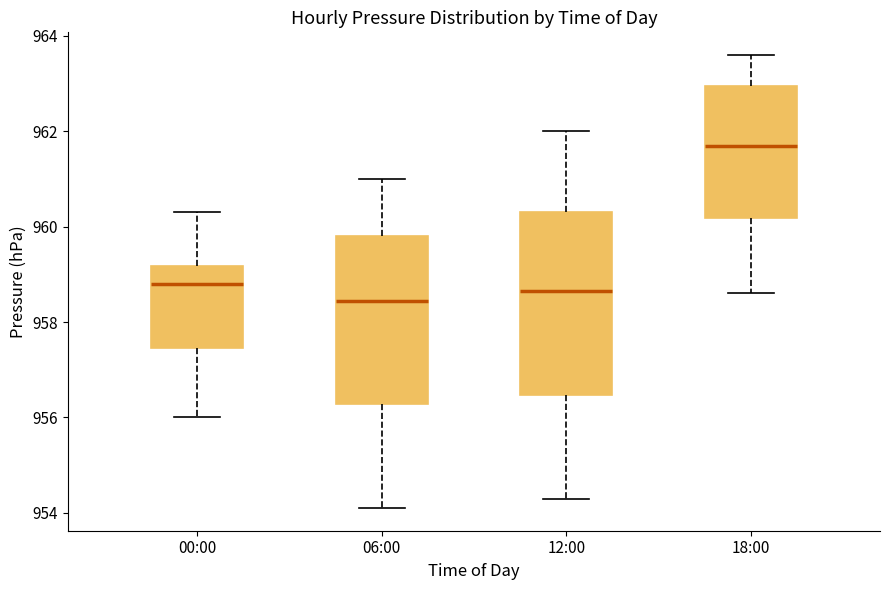

Where is the upper edge of the box for 06:00 on the y-axis? The values are not printed on the chart, so give them approximately, as read against the axis.

959.8